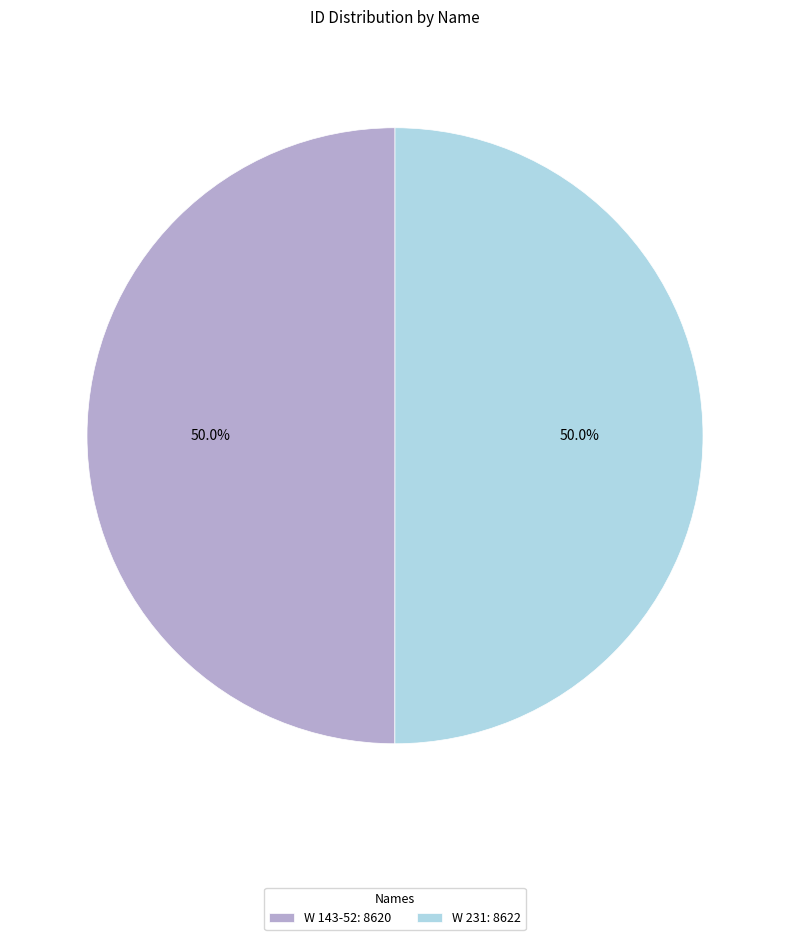

What is the ratio of the value at W 143-52: 8620 to the value at W 231: 8622?

1.0